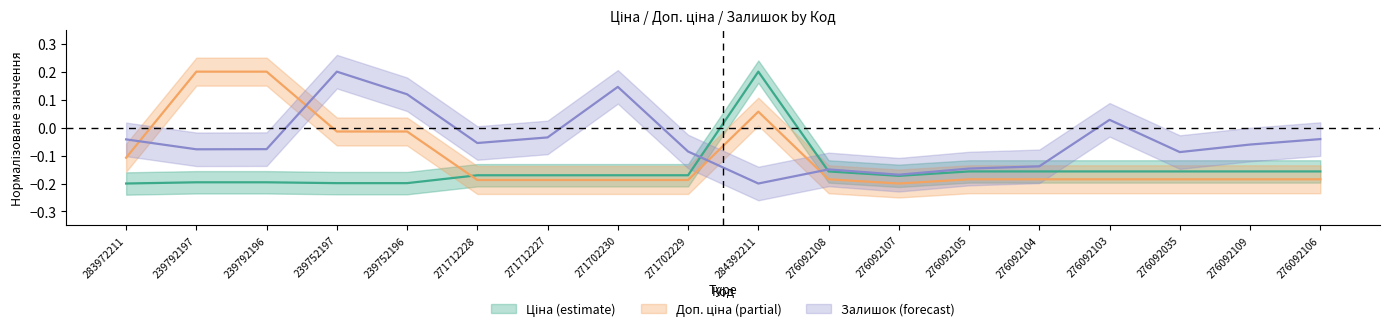

Which category has the lowest value across all series?

283972211